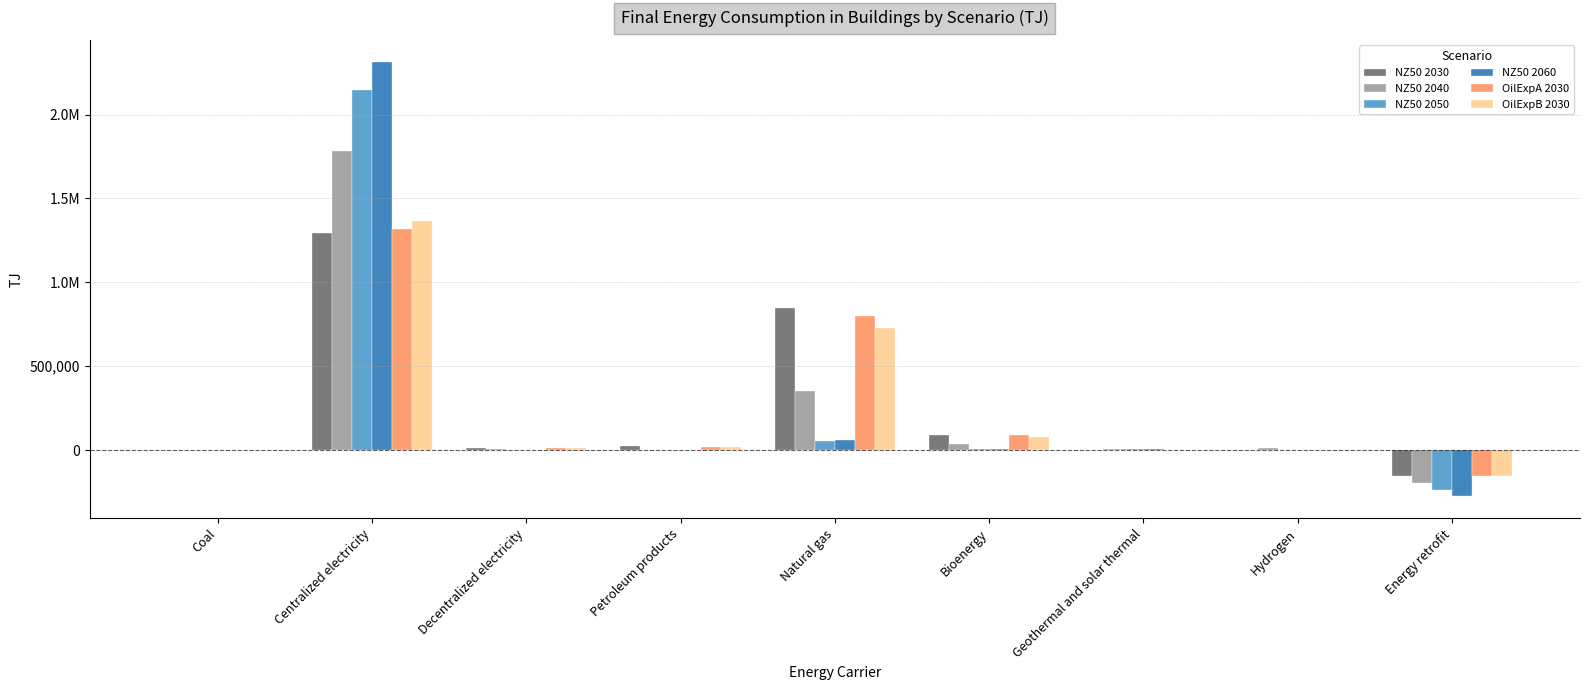

What are all the series names shown in the legend?

NZ50 2030, NZ50 2040, NZ50 2050, NZ50 2060, OilExpA 2030, OilExpB 2030